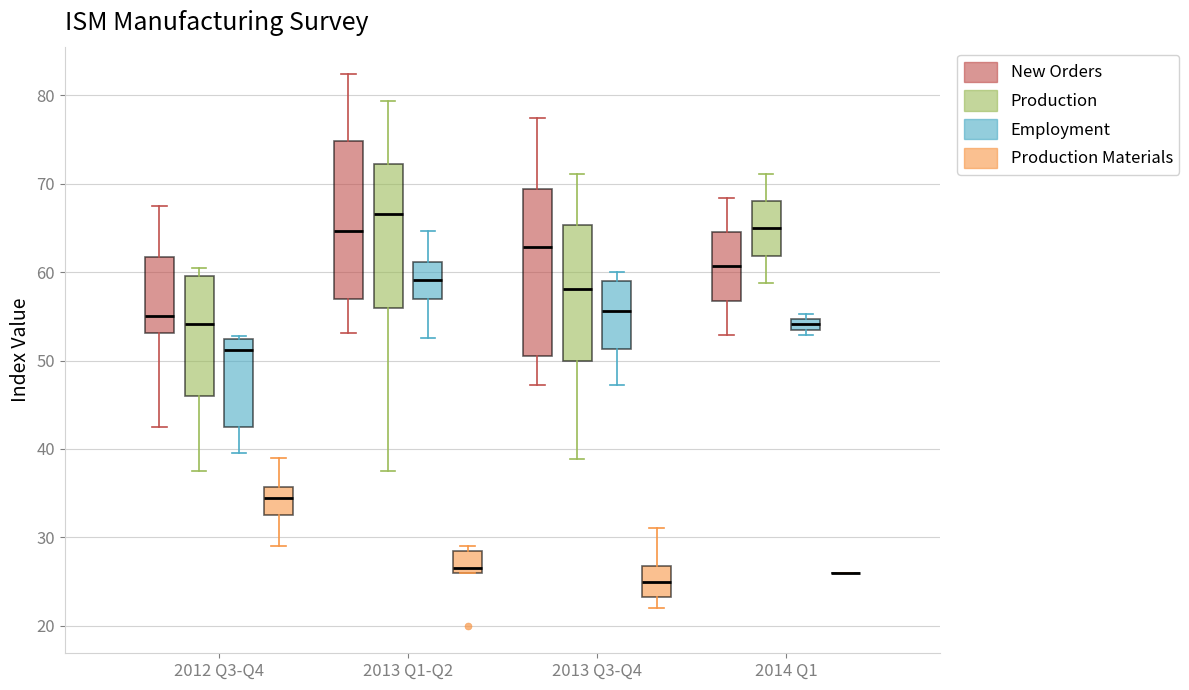

Where does the median line of the box for 2014 Q1 (Production) sit on the y-axis? The values are not printed on the chart, so give them approximately, as read against the axis.

65